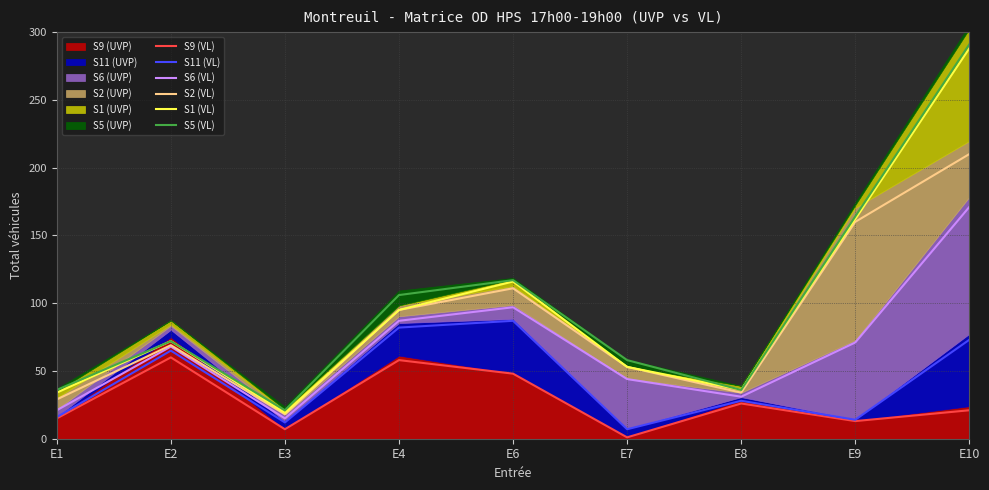

At which label does S1 (VL) reach its peak?

E10